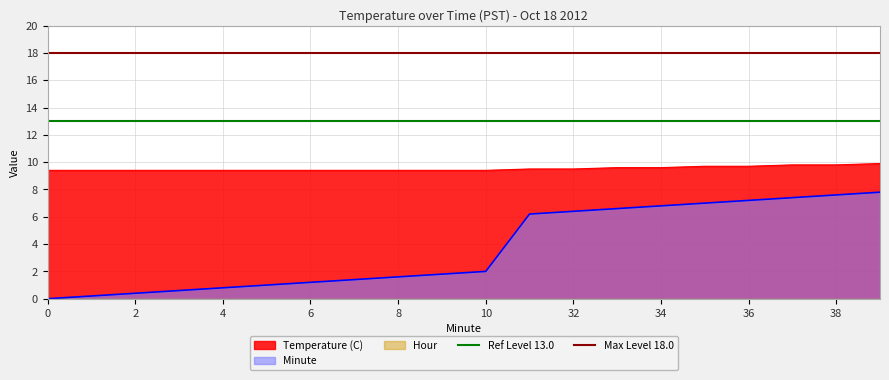

True or false: Ref Level 13.0 has a value of 21 at 0.

False